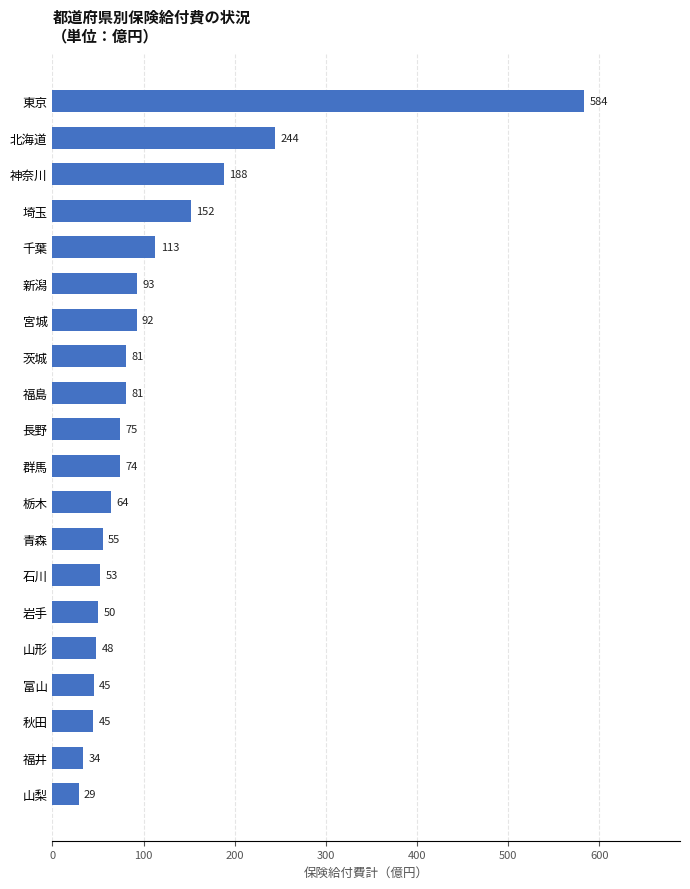

True or false: the data shows 152.3 at 北海道.

False